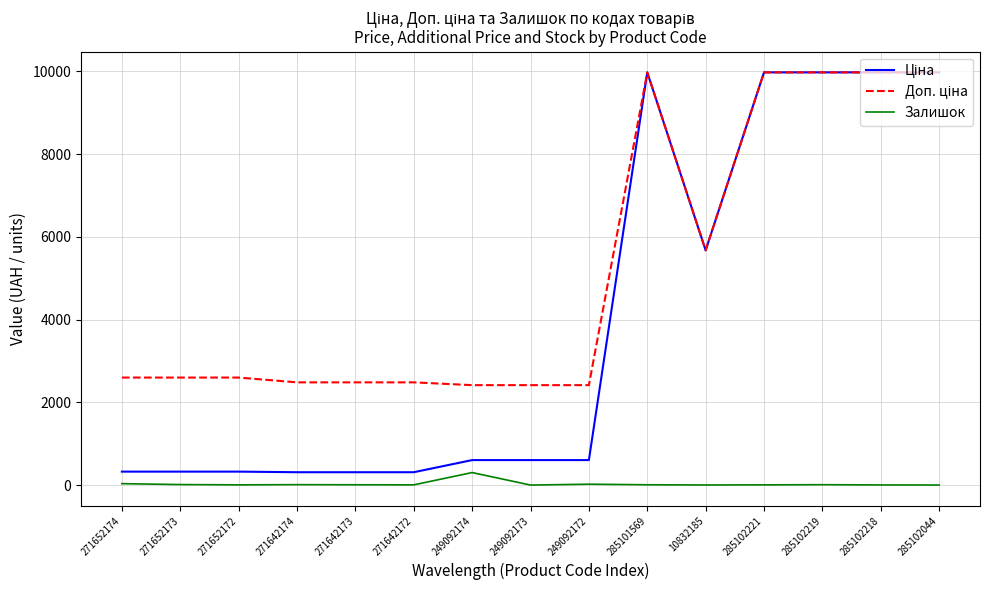

What is the greatest value displayed?

9975.0